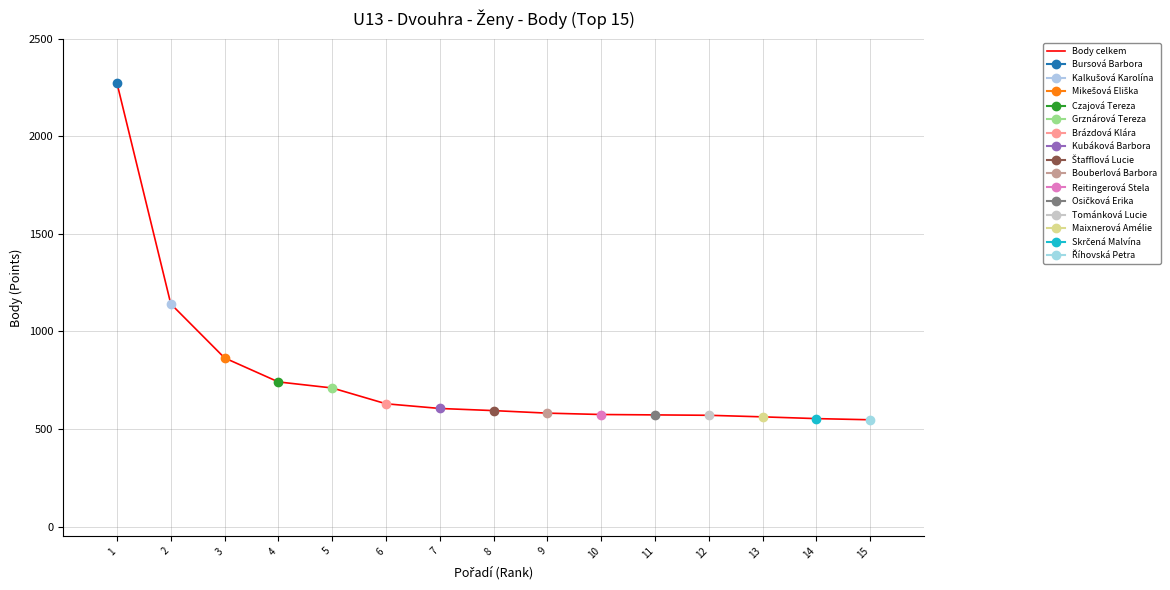

Is it true that the value at 1 is 2272?

True